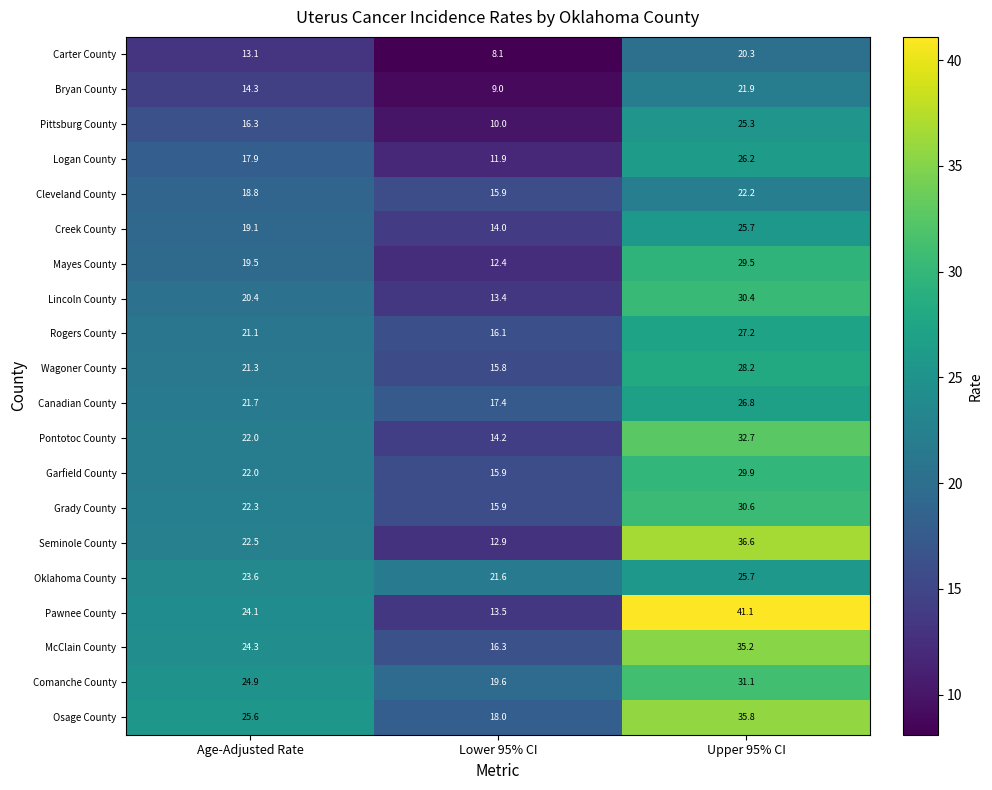

True or false: Cleveland County has a value of 5.2 at Age-Adjusted Rate.

False